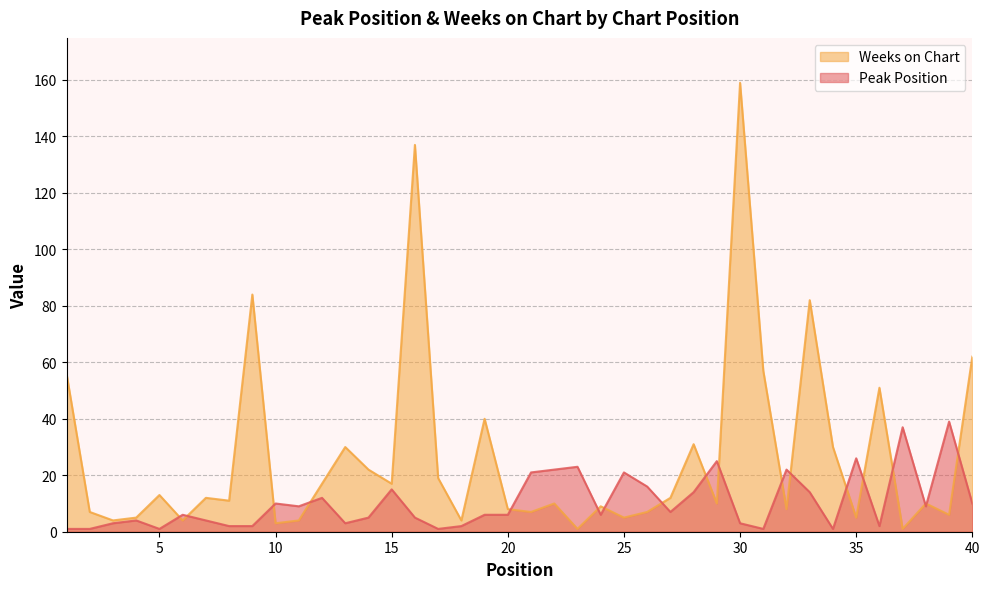

True or false: Peak Position and Weeks on Chart cross at least once.

True